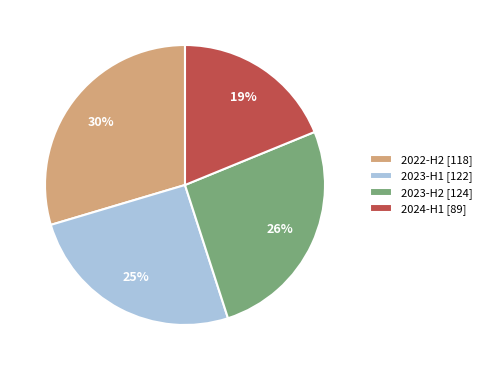

Count the number of slices in the pie.

4